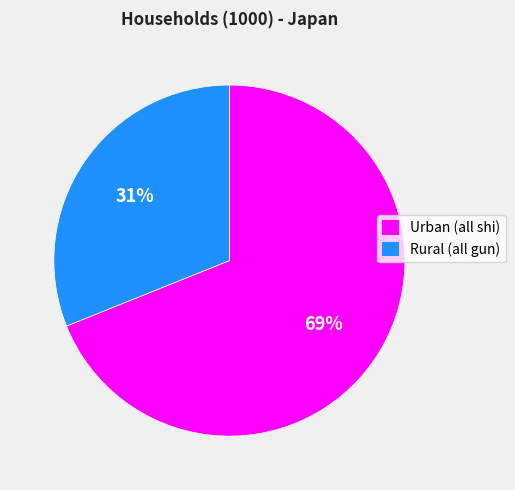

Which has a higher value, Urban (all shi) or Rural (all gun)?

Urban (all shi)